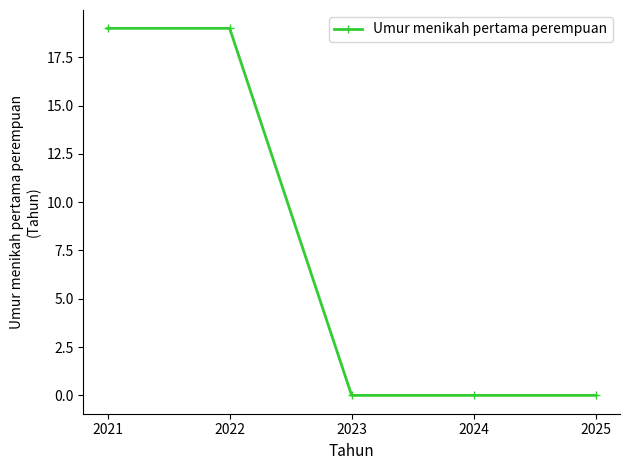

What is the average value?

8